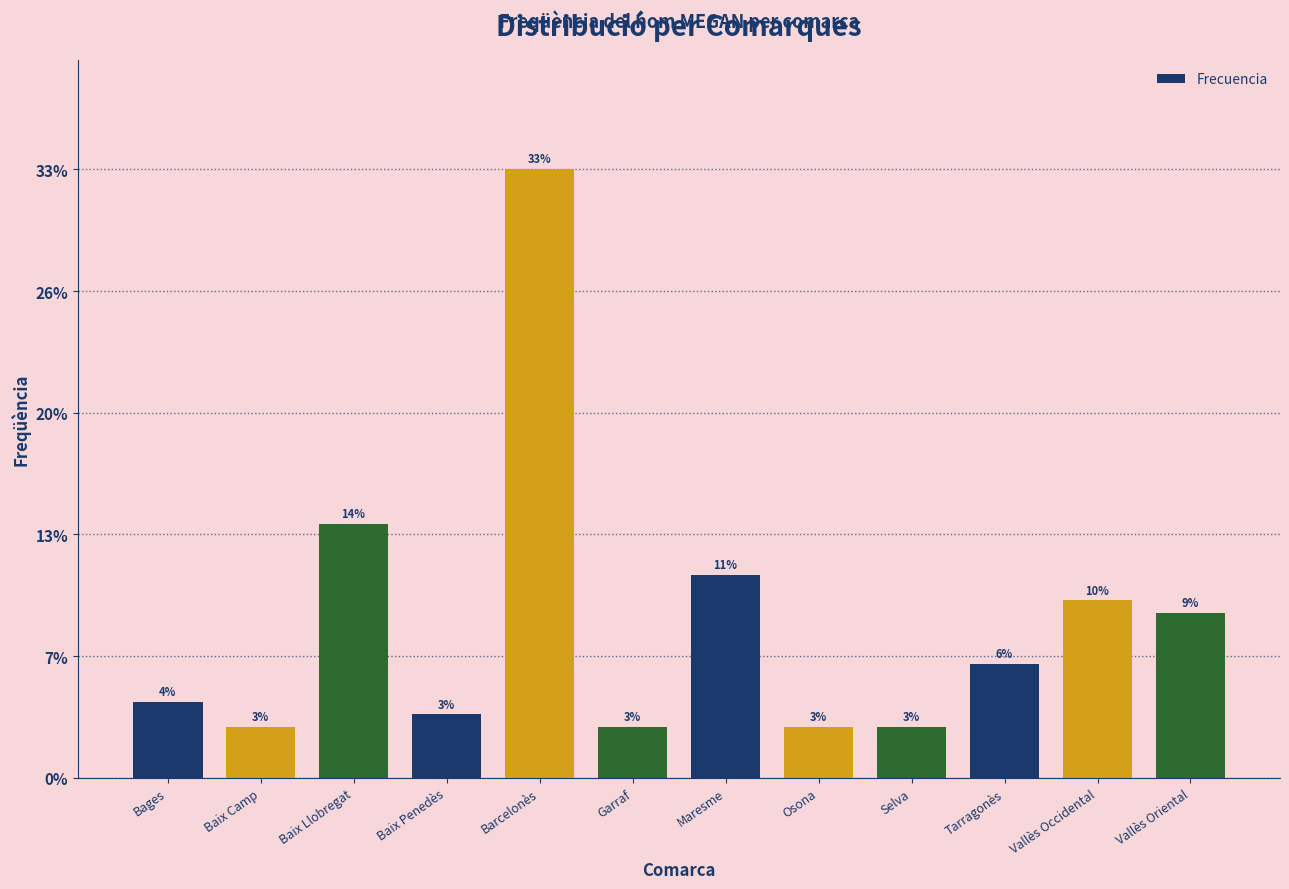

Are the bars horizontal?

No